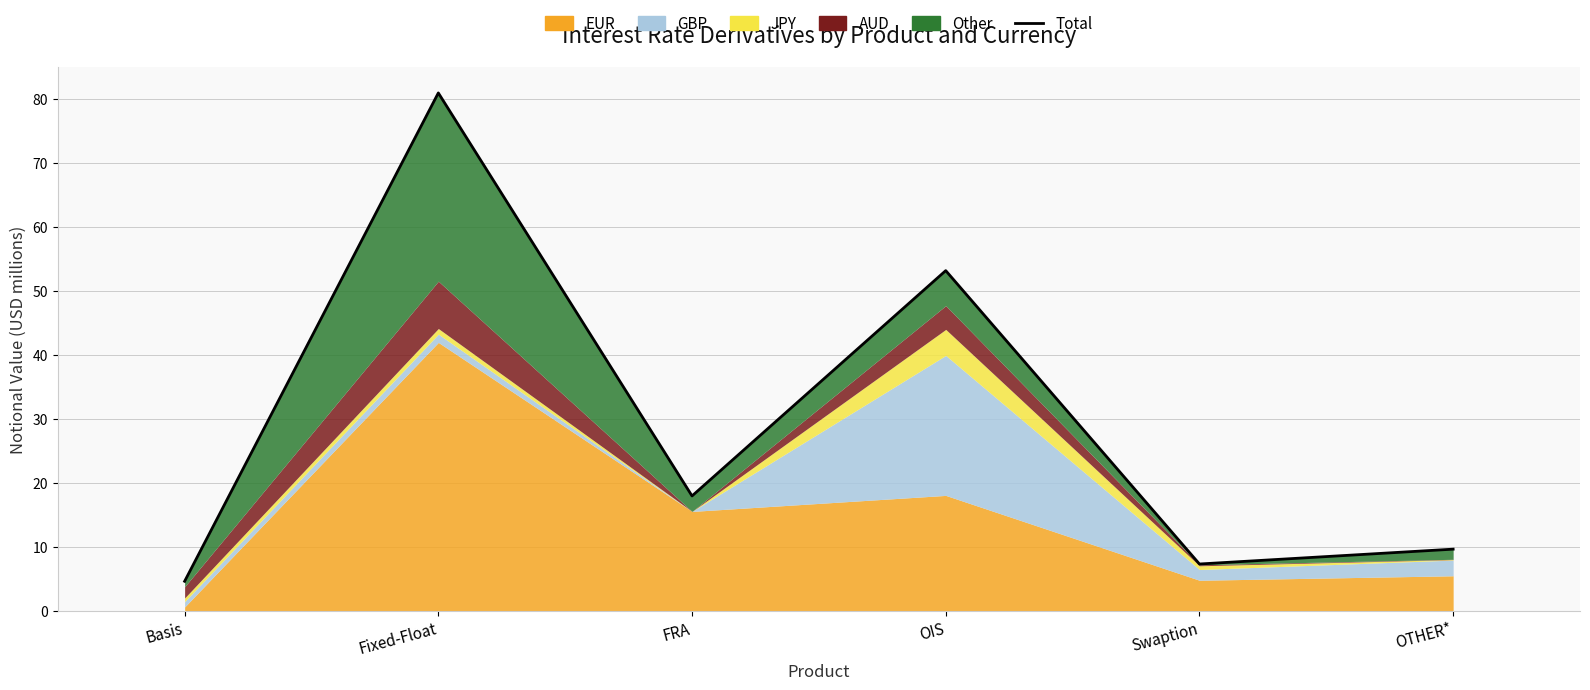

What is the minimum value shown in the chart?

4.6